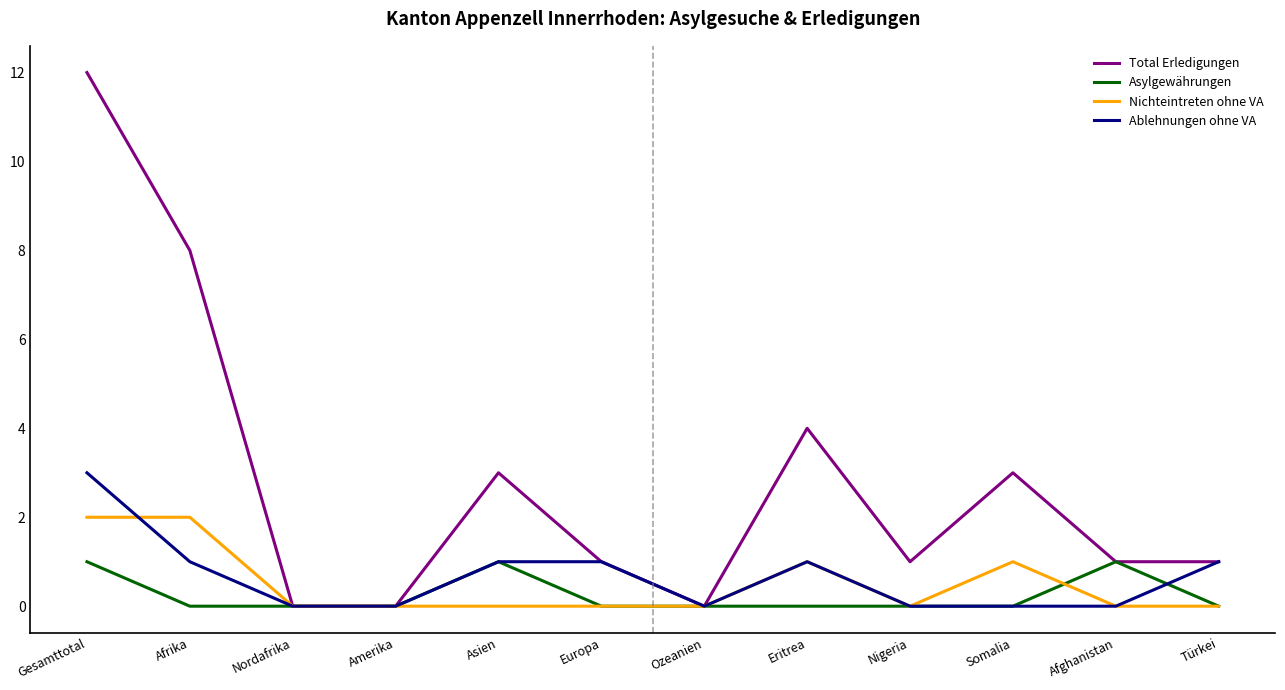

What position from the right is Eritrea?

5